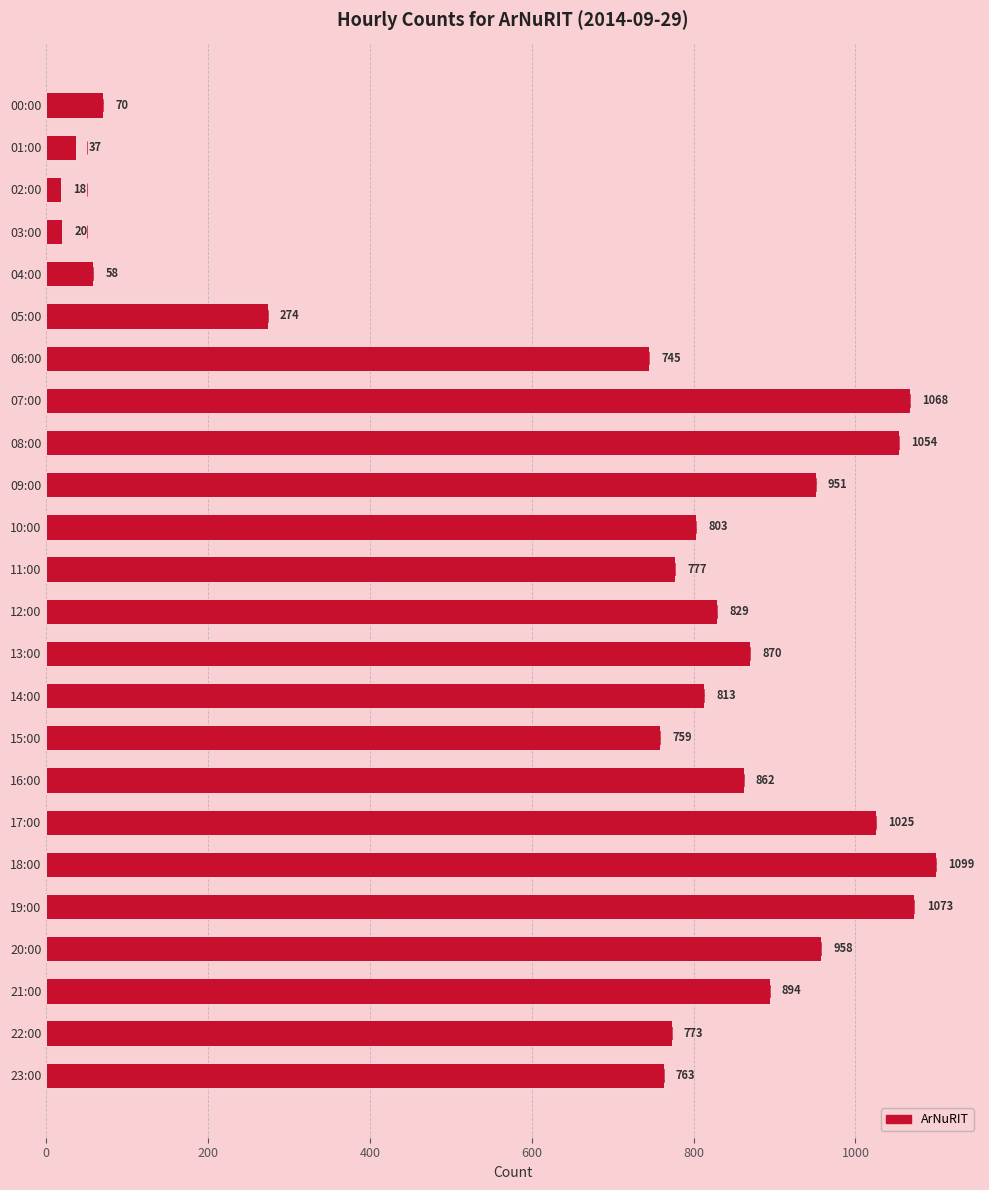

What is the ratio of the value at 22:00 to the value at 13:00?

0.9